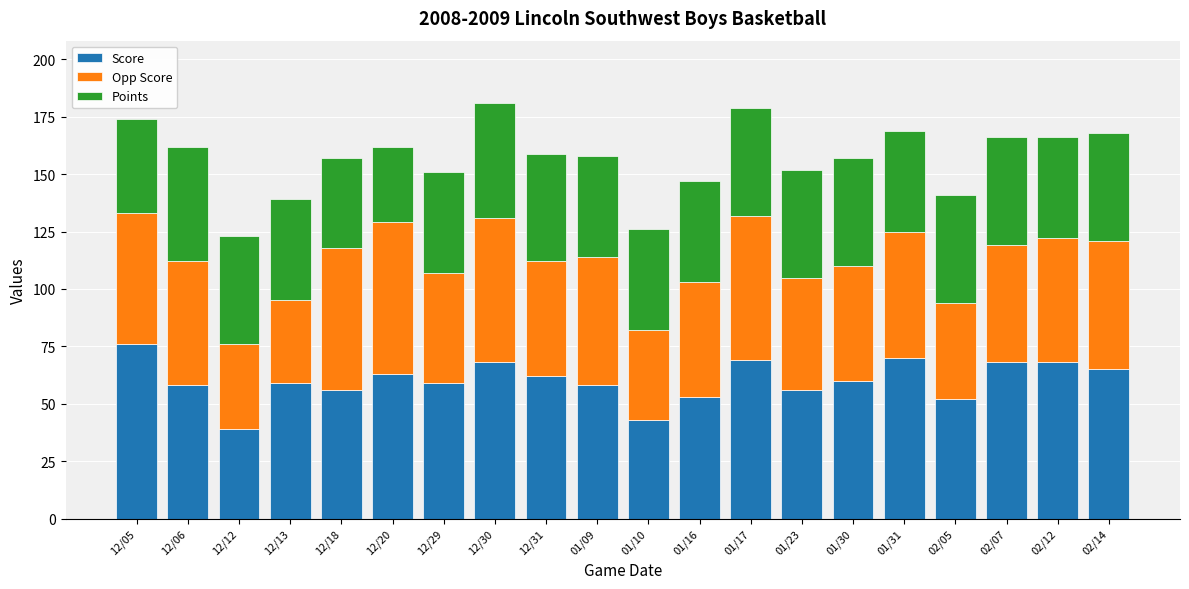

Read the Score value at 12/18, to the nearest 10.

60